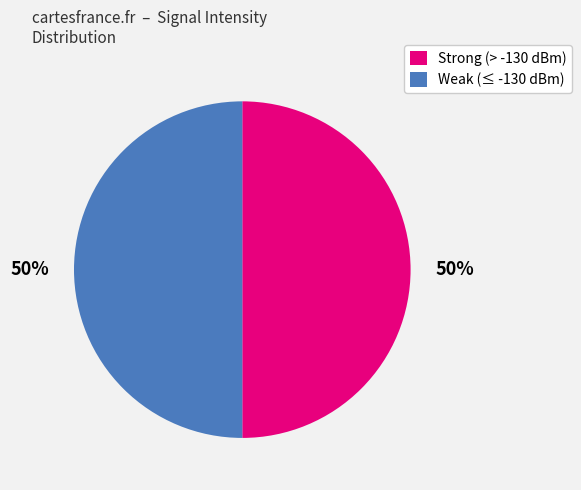

True or false: Weak (≤ -130 dBm) accounts for 50% of the total.

True